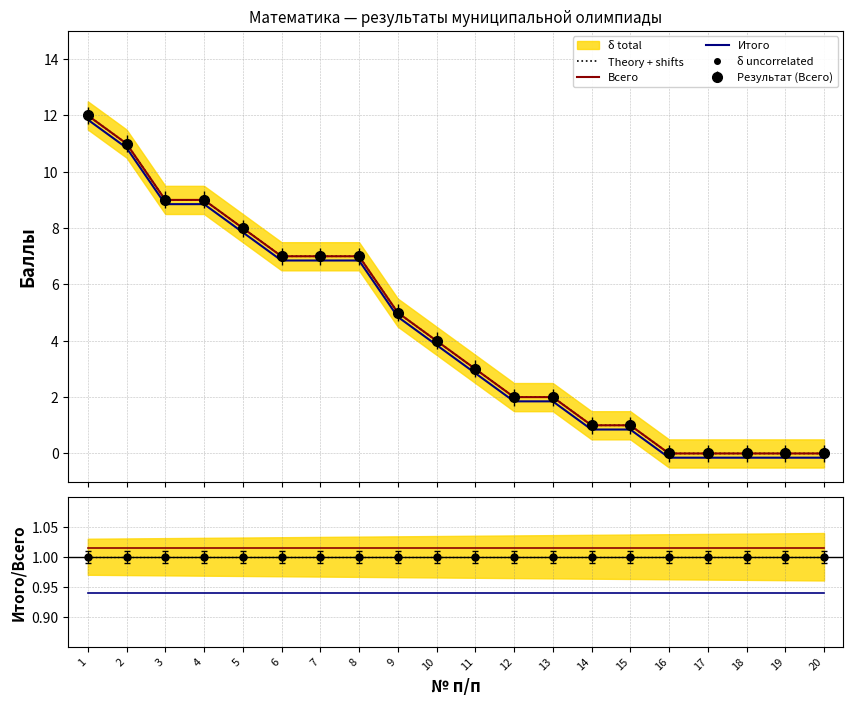

Which has a higher value, 17 or 5?

17